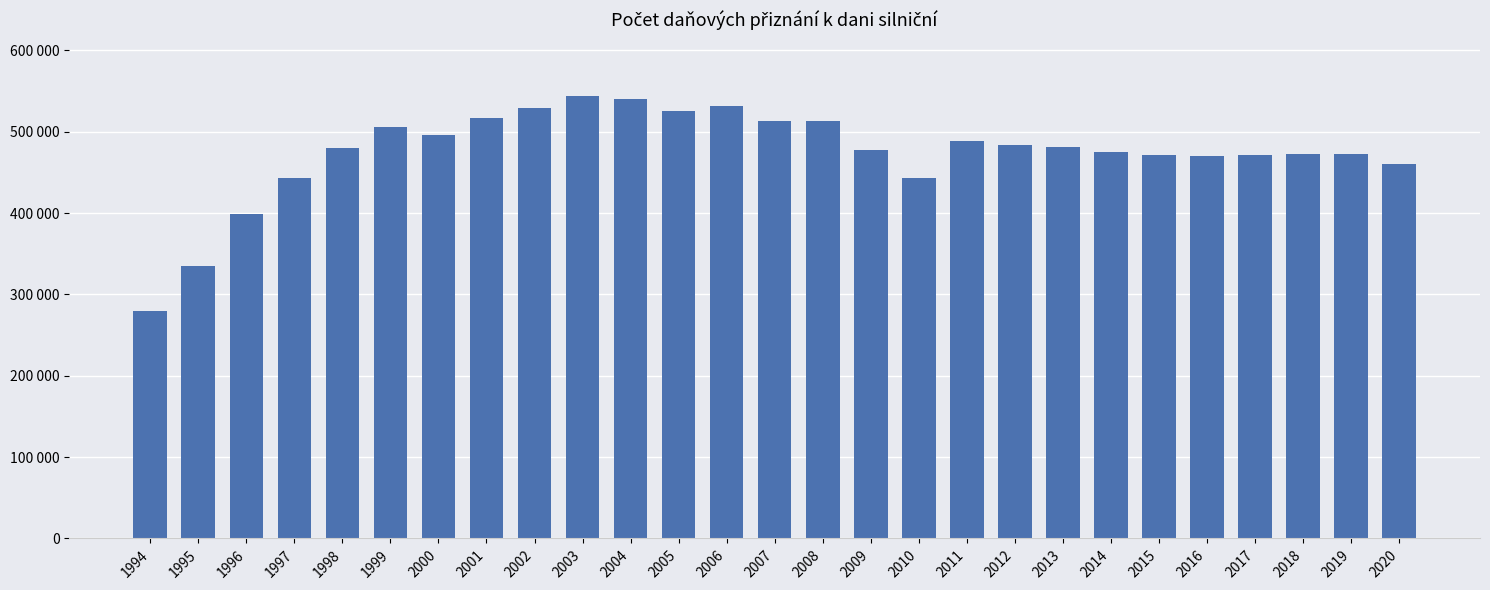

Approximately how many times larger is the value at 2013 compared to 1996?

1.2